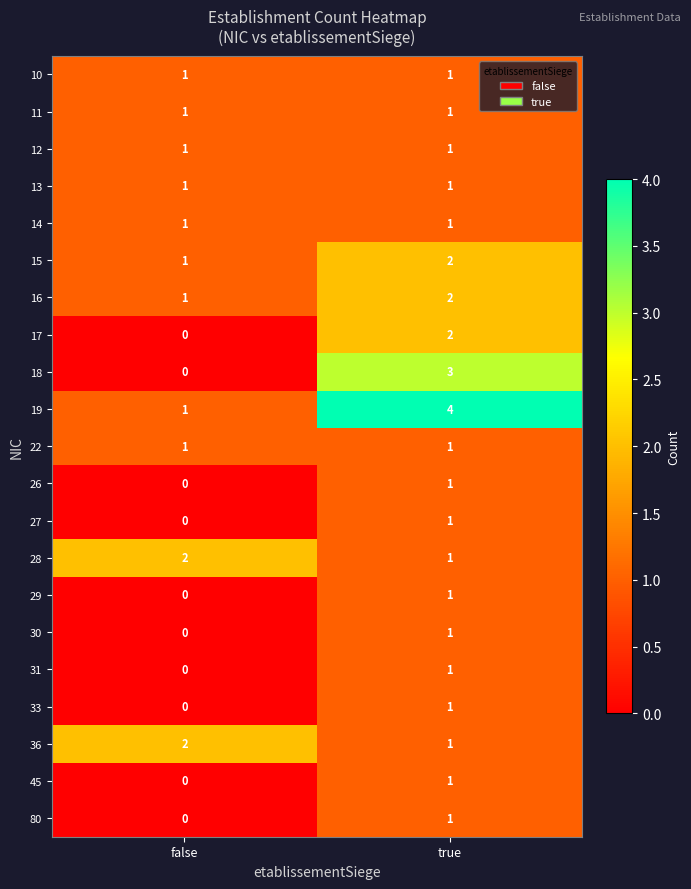

What is the difference between the maximum and minimum values in the 19 series?

3